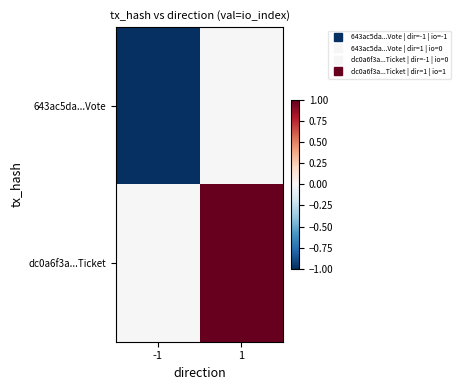

At which category is the sum across all series the highest?

1